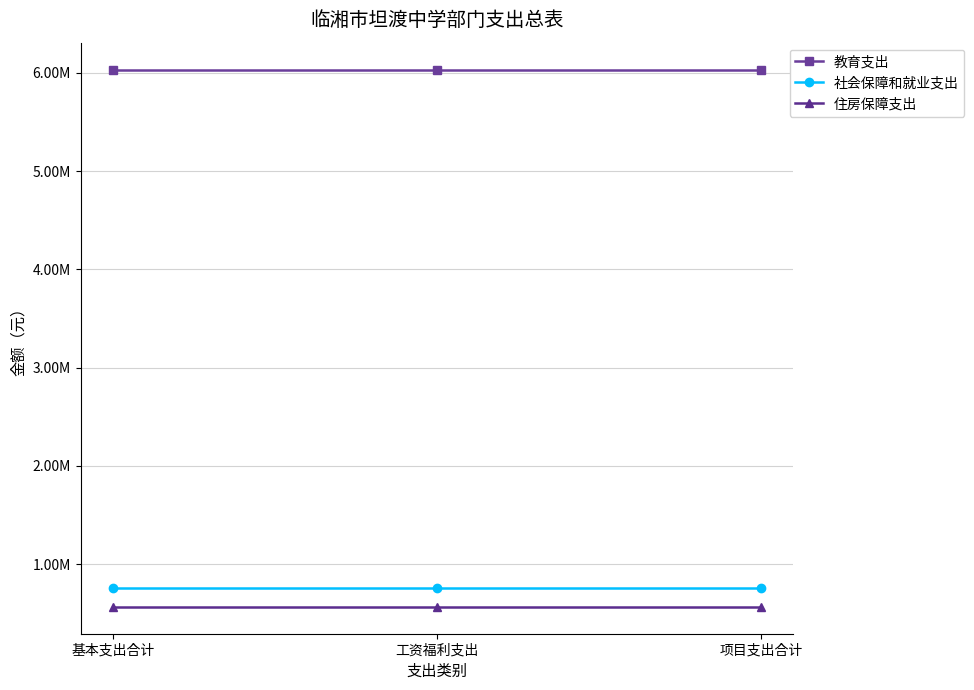

Is this an area chart (filled region under the line)?

No